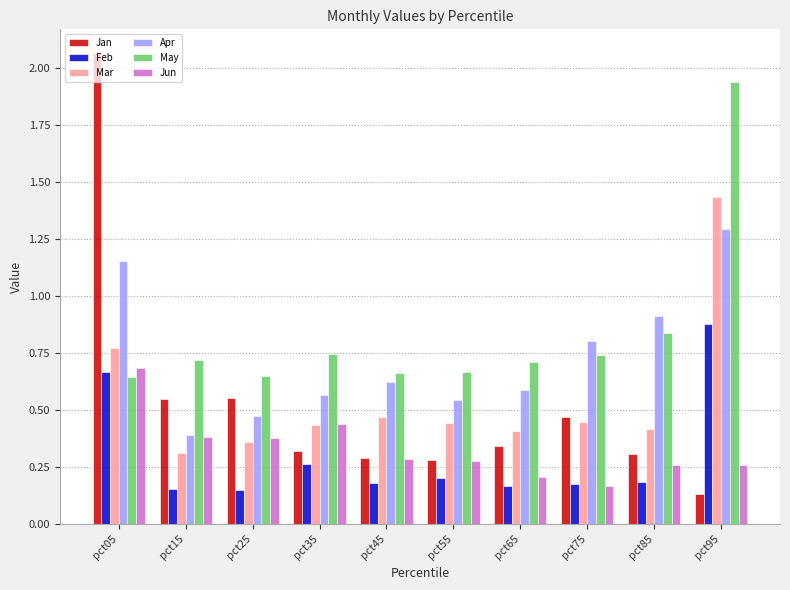

Which series has the largest total across all categories?

May